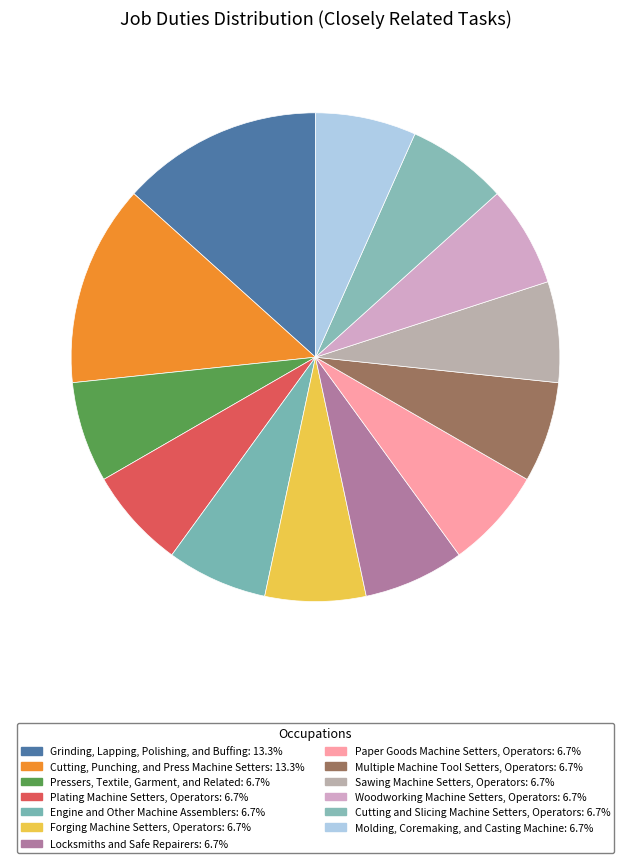

To the nearest percent, what percentage of the pie is Sawing Machine Setters, Operators?

7%